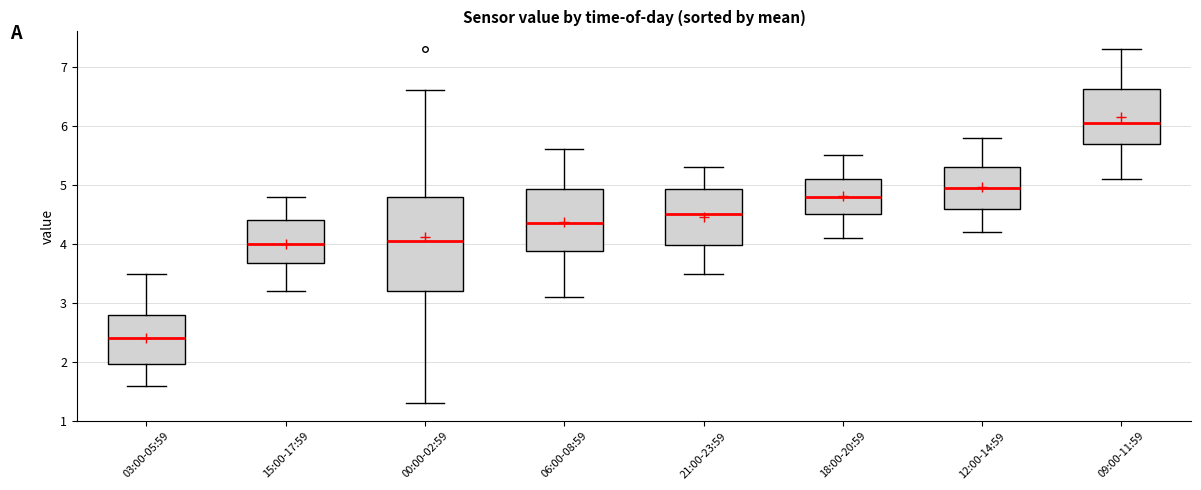

Which box's median line is the highest?

09:00-11:59